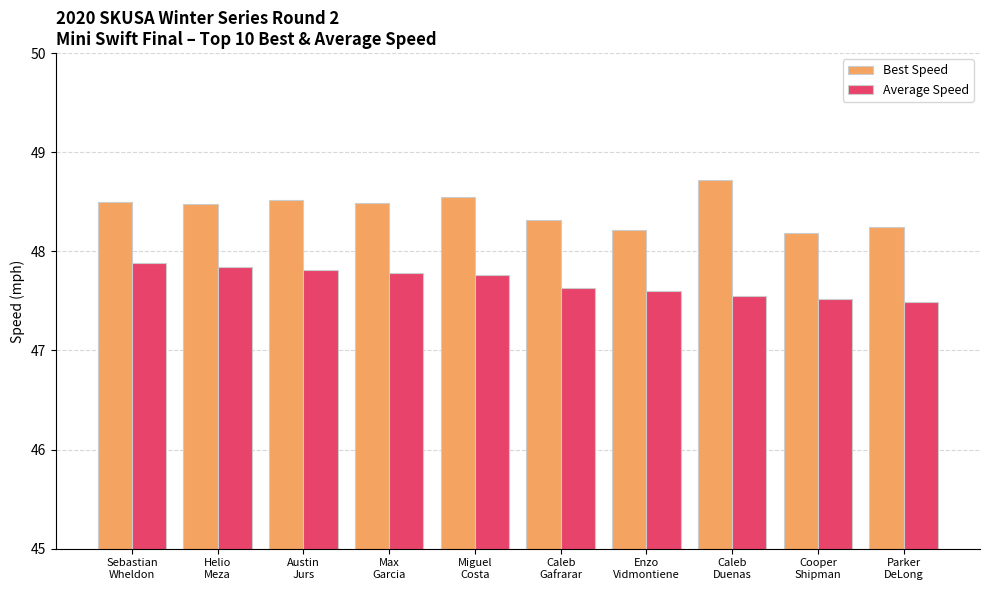

What is the difference between the maximum and minimum values in the Best Speed series?

0.5